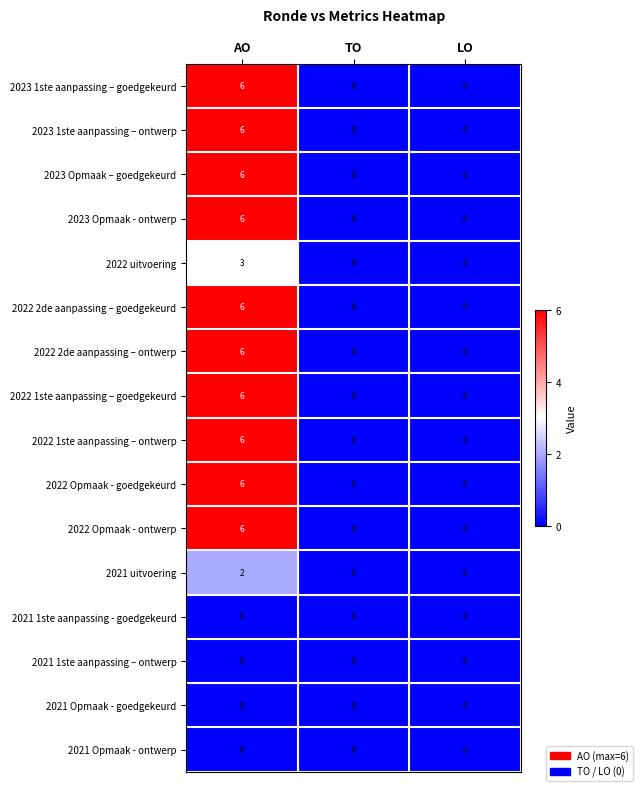

At which label does 2023 1ste aanpassing – goedgekeurd reach its peak?

AO